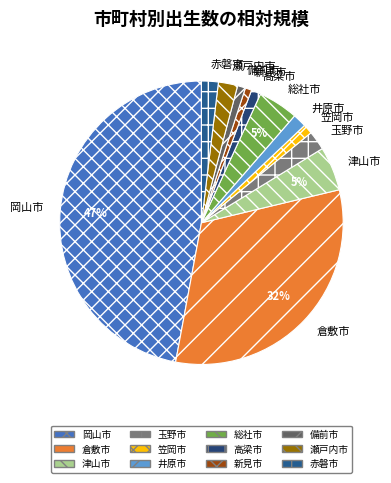

To the nearest percent, what portion does 井原市 represent?

2%